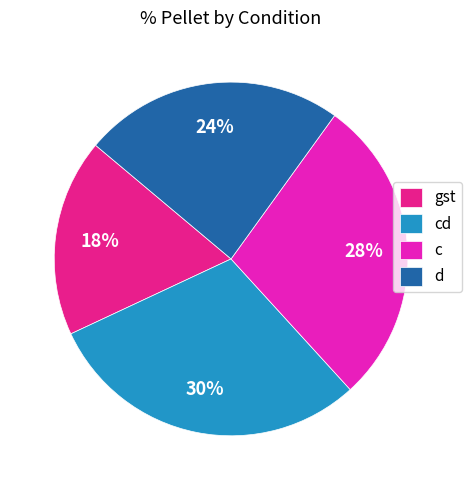

Which category has the smallest portion of the pie?

gst